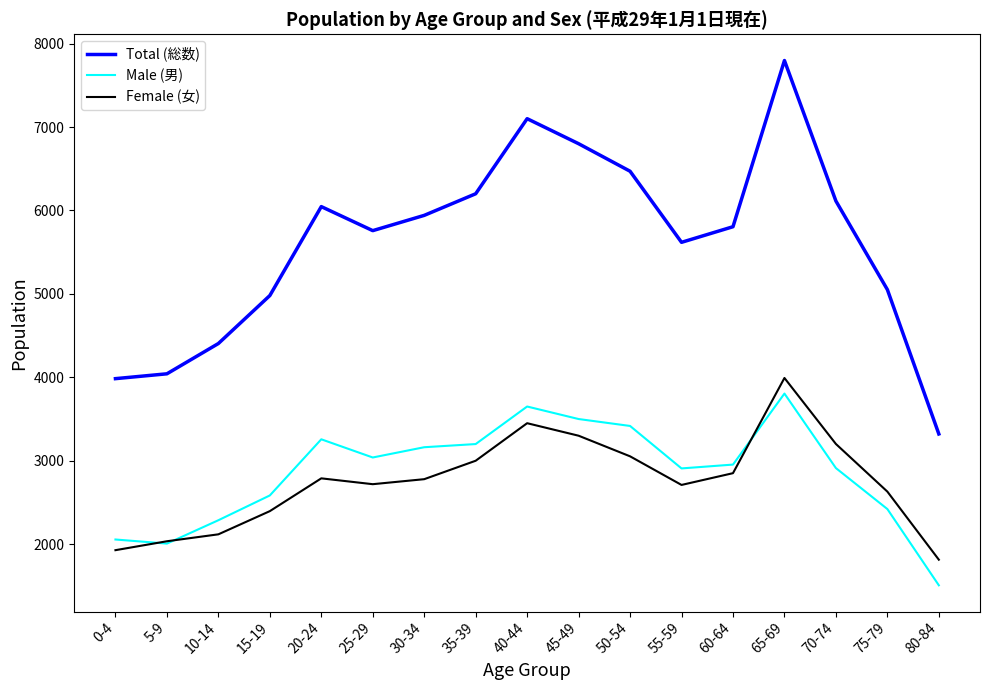

True or false: Female (女) and Total (総数) cross at least once.

False